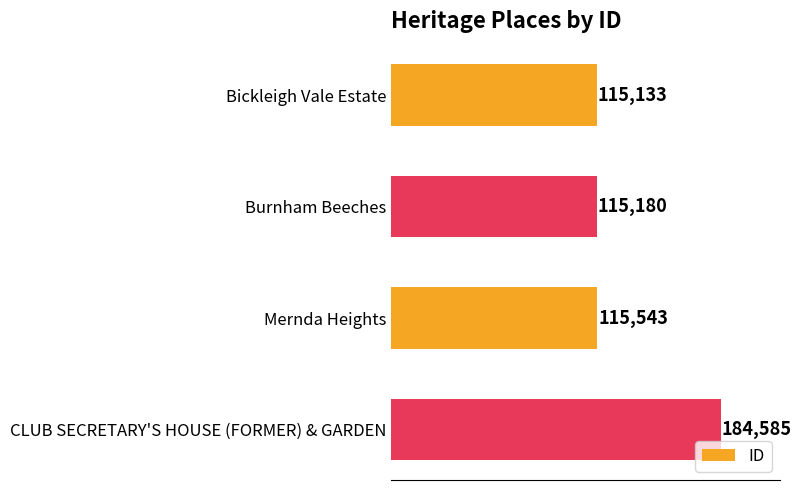

Reading top to bottom, extract all data points from this chart.

Bickleigh Vale Estate=115133	Burnham Beeches=115180	Mernda Heights=115543	CLUB SECRETARY'S HOUSE (FORMER) & GARDEN=184585